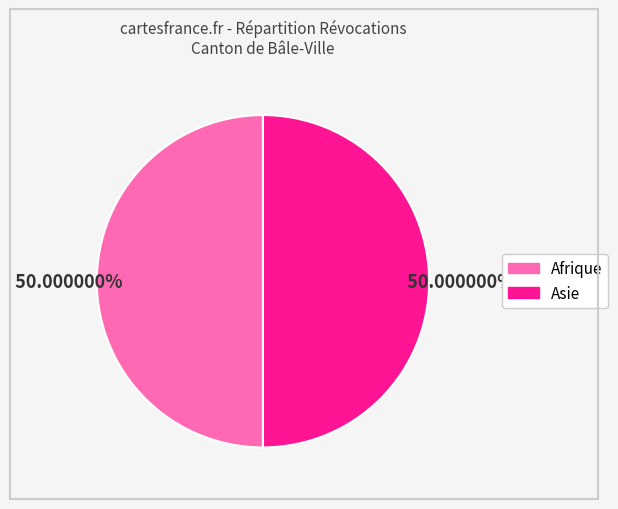

What is the largest slice in the pie chart?

Afrique